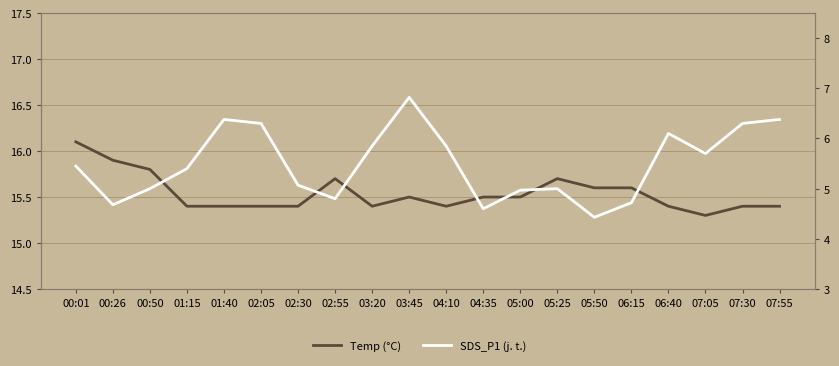

True or false: Temp (°C) has more than 1 interior local peaks.

True